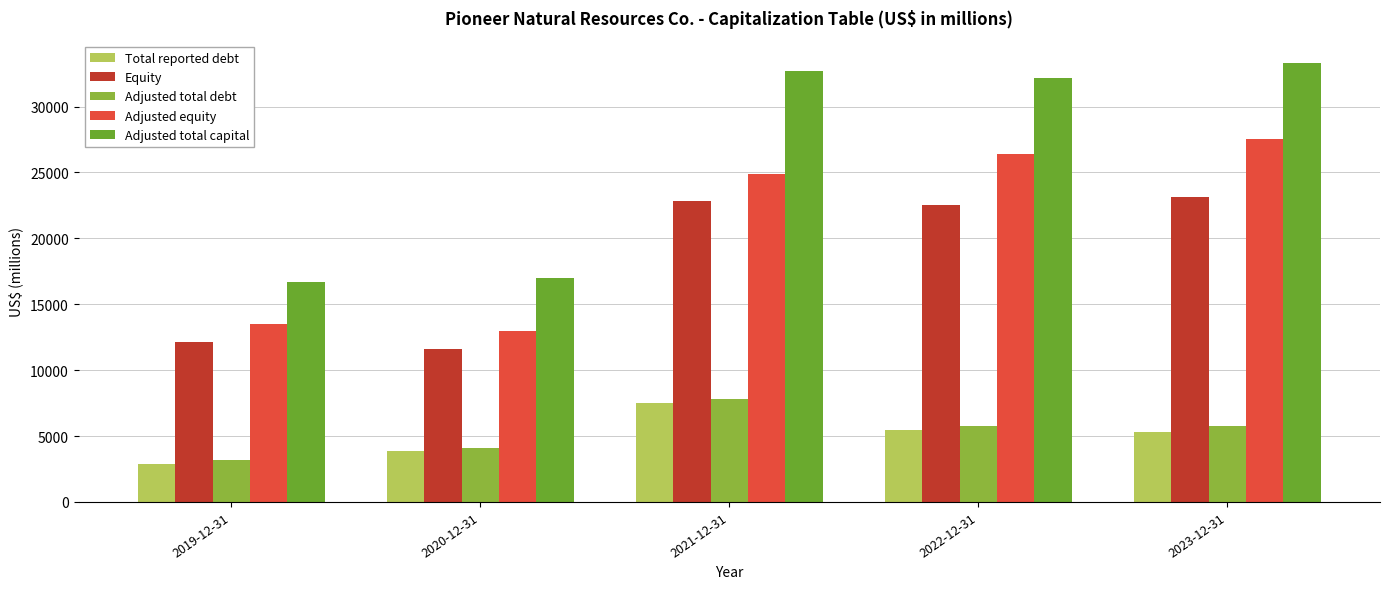

How many data points in Adjusted equity are less than 24876?

2